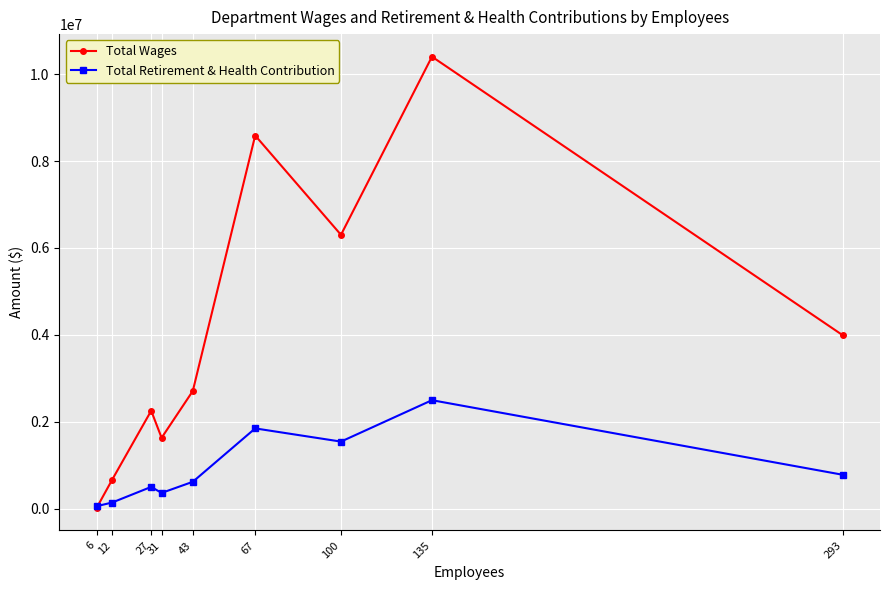

Which series has the widest spread of values?

Total Wages